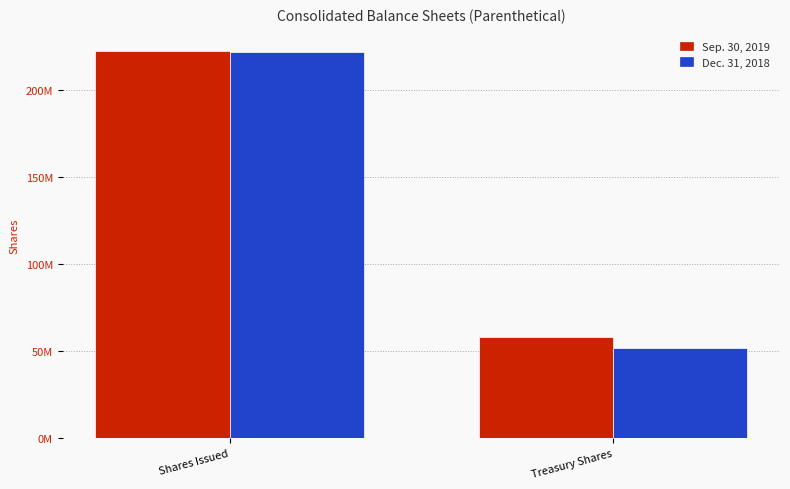

Rank the categories by Sep. 30, 2019 value from lowest to highest.

Treasury Shares, Shares Issued